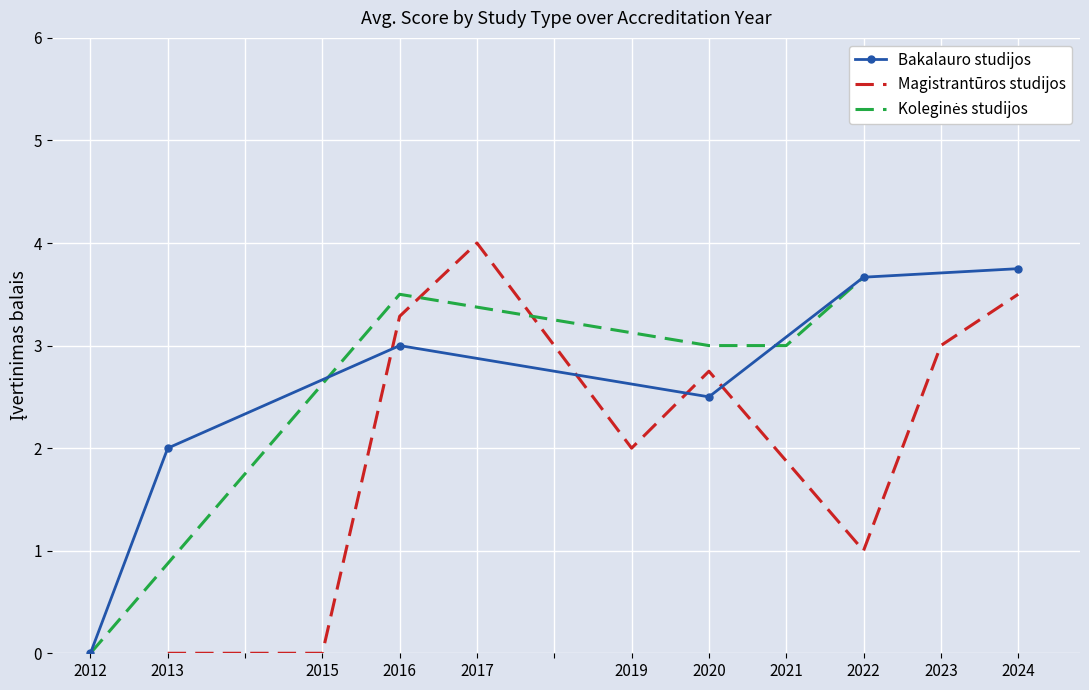

The Bakalauro studijos series shows 7 at 2022. True or false?

False